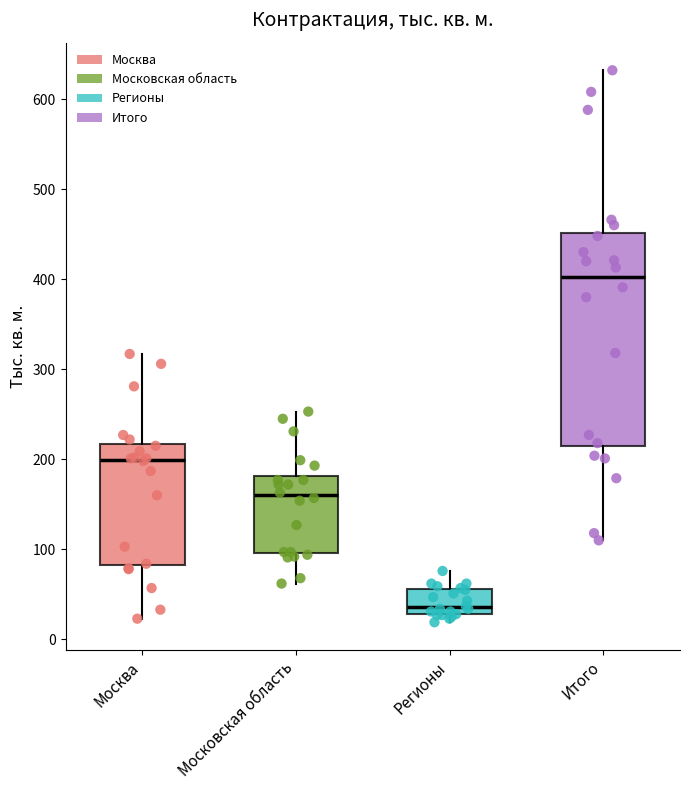

Where does the lower whisker of the box for Московская область end on the y-axis? The values are not printed on the chart, so give them approximately, as read against the axis.

60